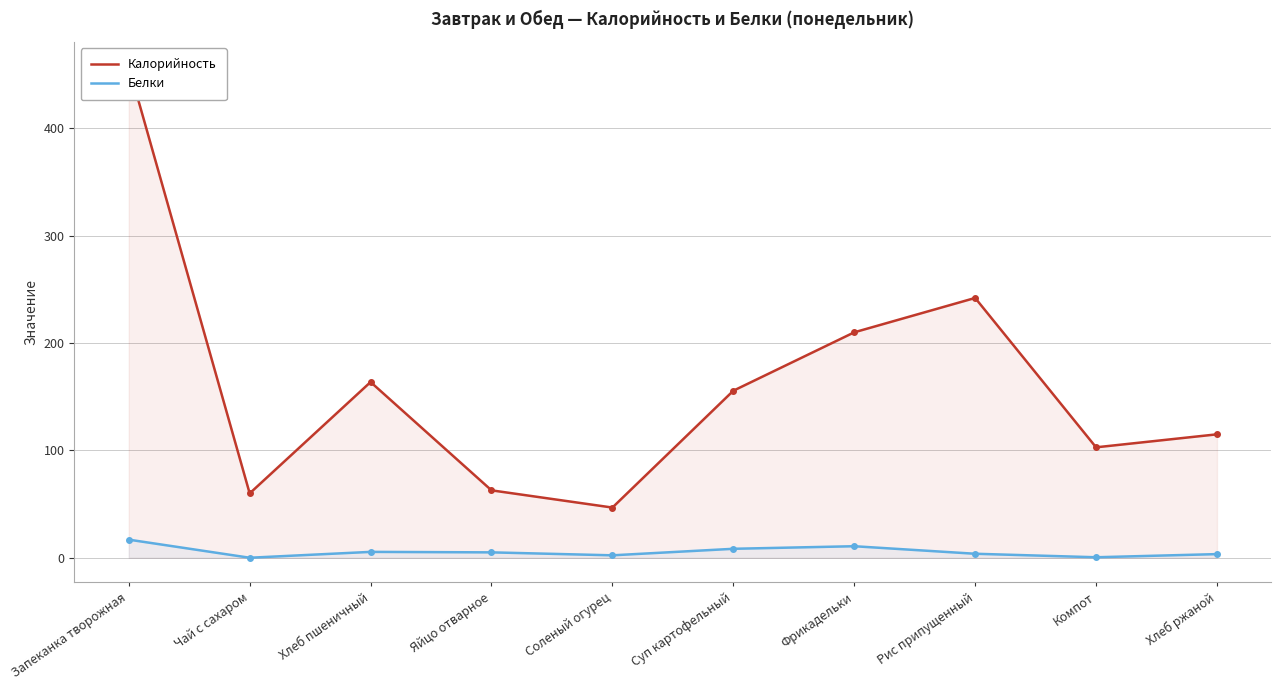

Which category has the highest value in the Калорийность series?

Запеканка творожная